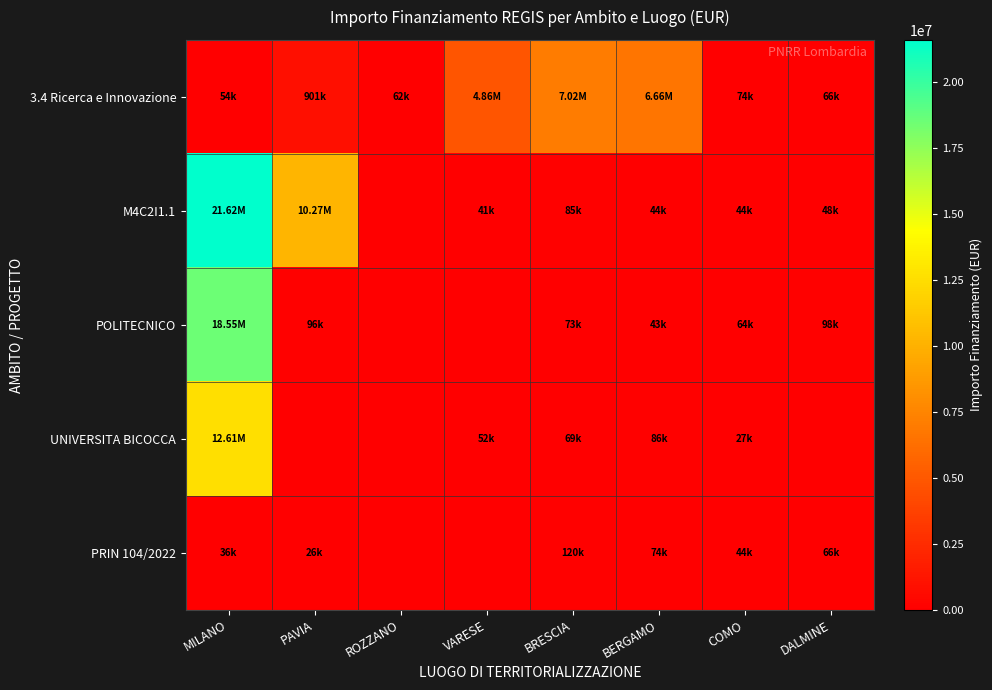

At which category is the sum across all series the highest?

MILANO